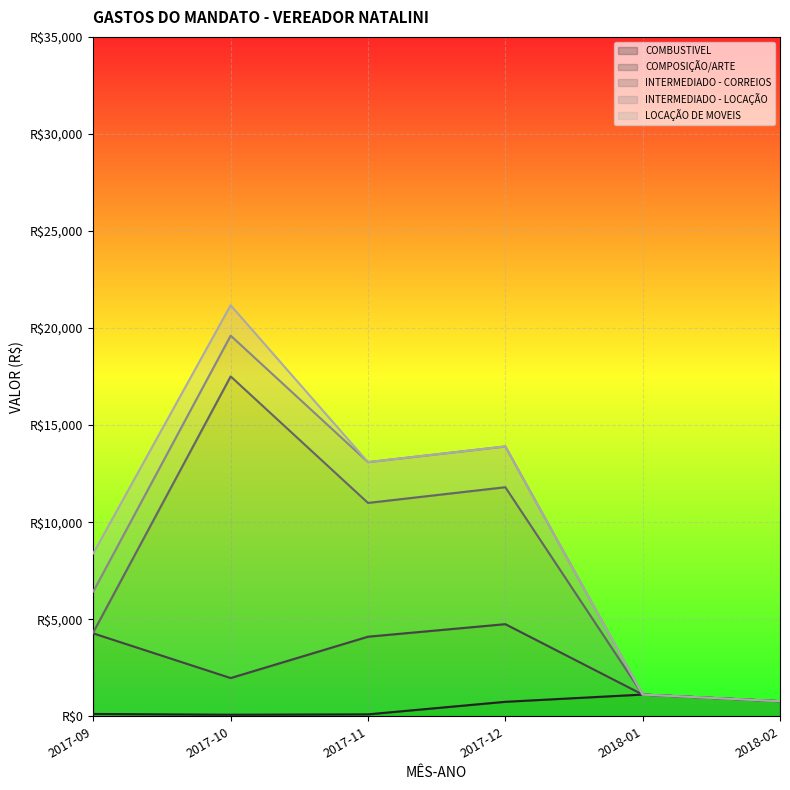

Which series has the largest total across all categories?

INTERMEDIADO - CORREIOS